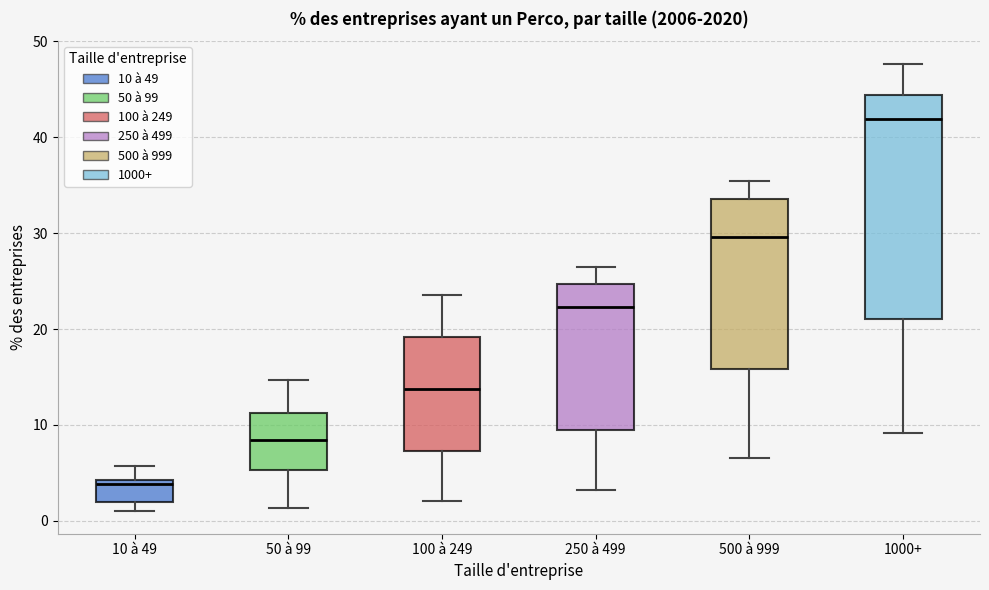

Which box is the tallest, from its lower edge to its upper edge?

1000+